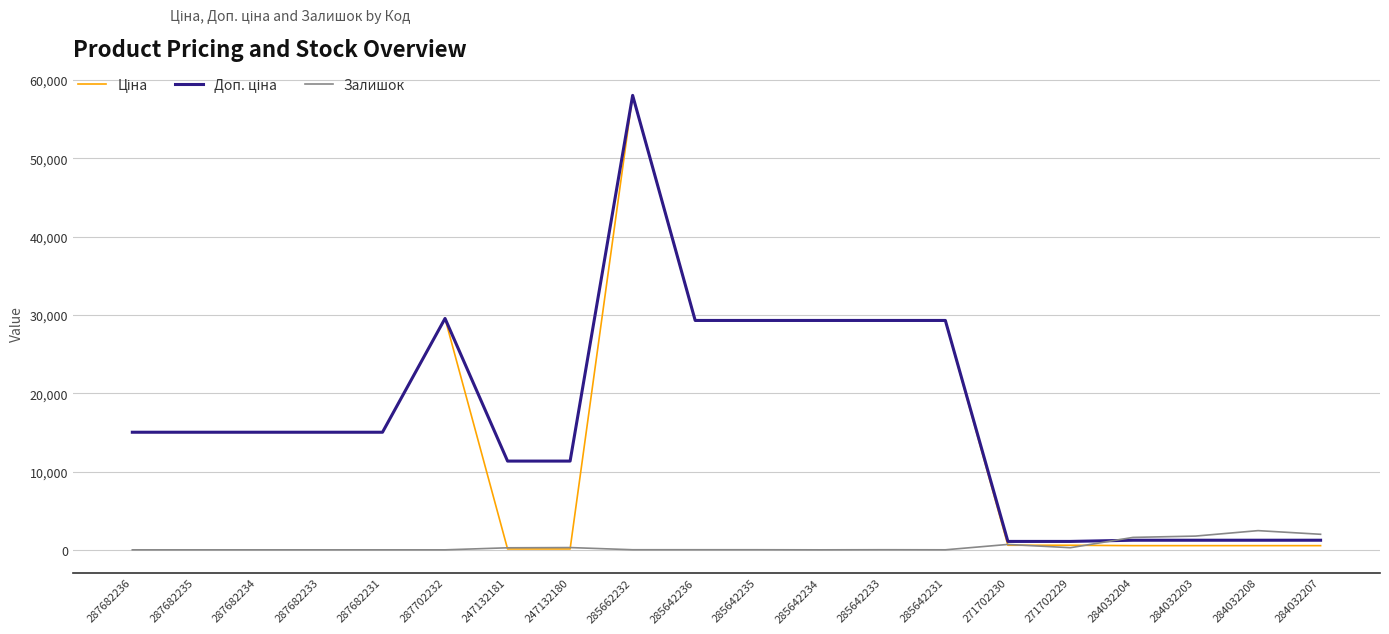

What is the highest value of the Залишок series?

2453.0